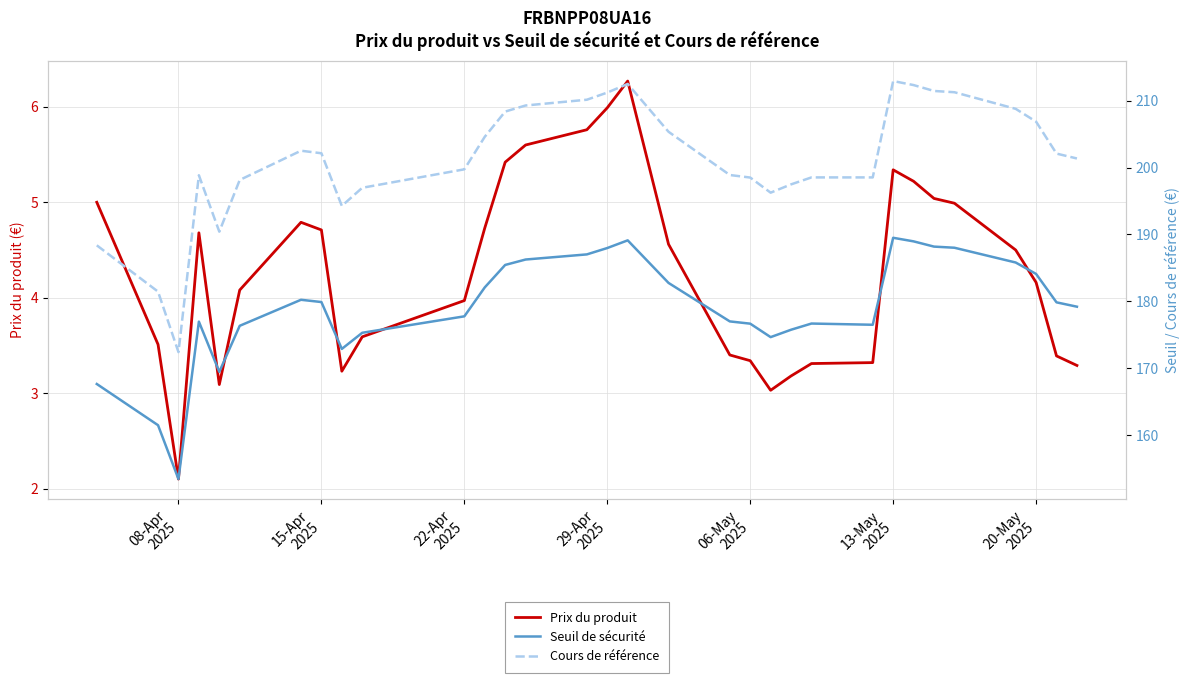

What is the maximum value shown in the chart?

212.9